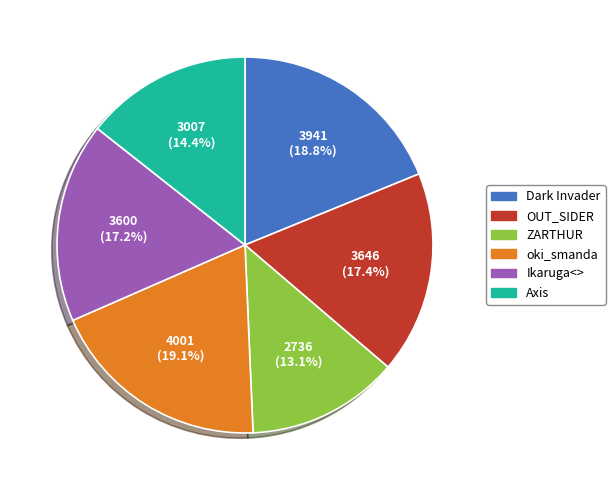

Is it true that Dark Invader is 19% of the pie?

True